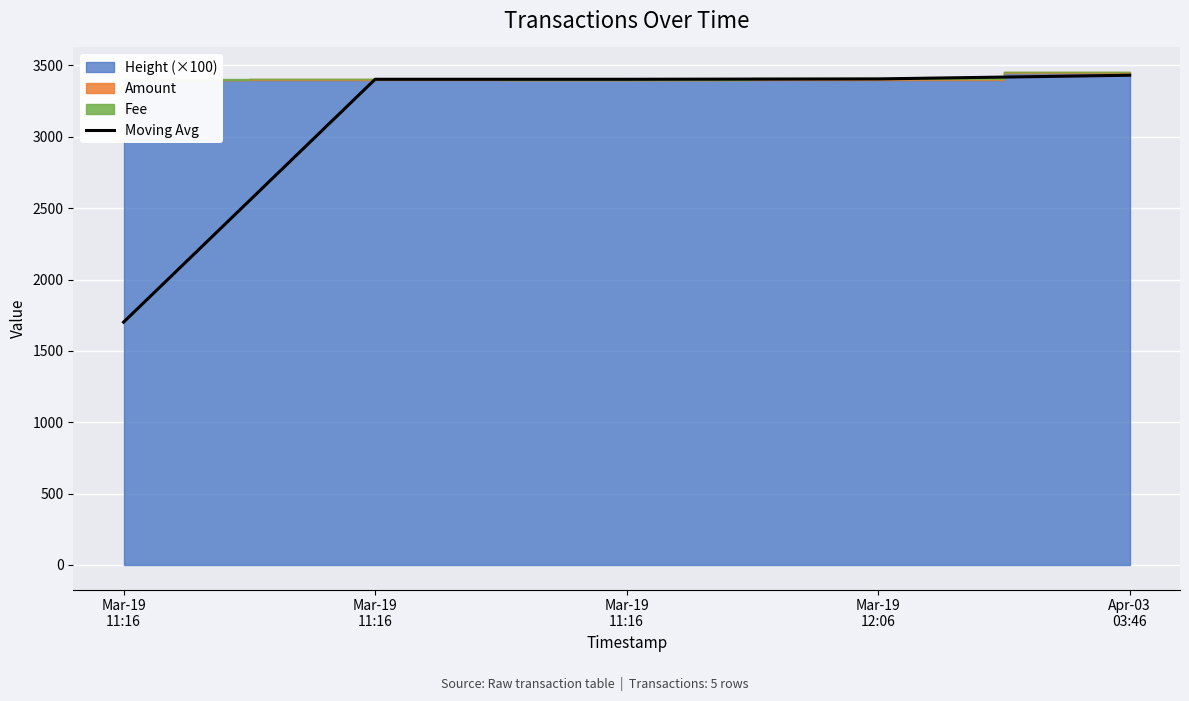

List the labels in order of value, largest first.

Apr-03
03:46, Mar-19
12:06, Mar-19
11:16, Mar-19
11:16, Mar-19
11:16